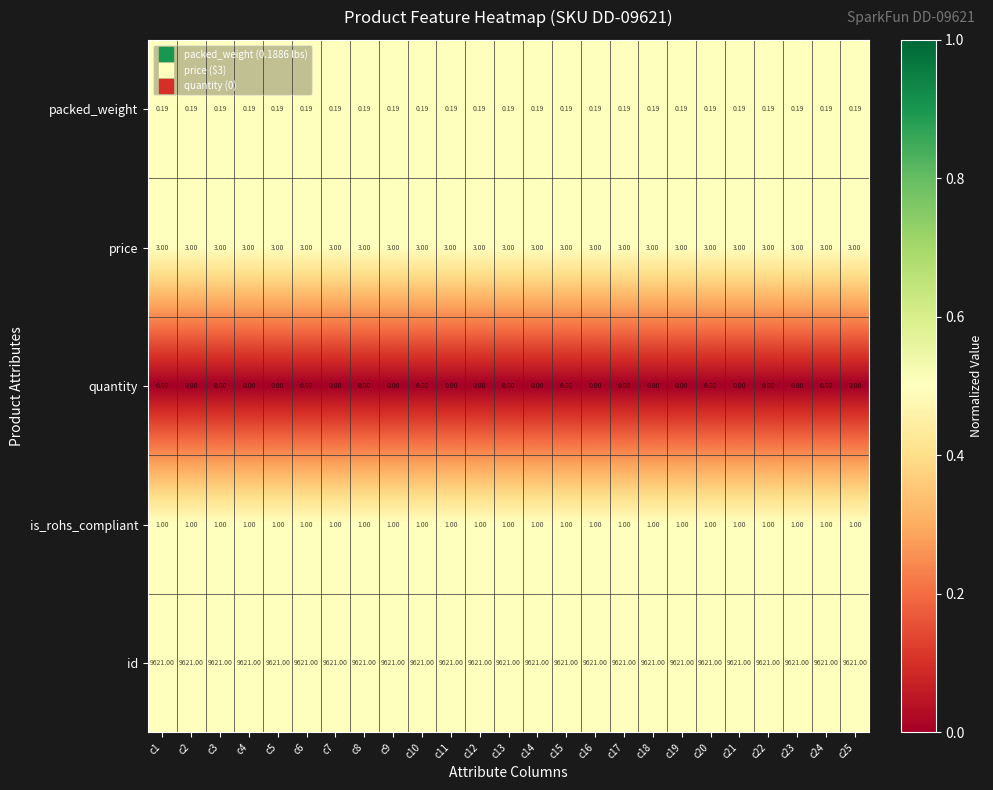

Rank the series by their maximum value, from lowest to highest.

quantity, packed_weight, is_rohs_compliant, price, id